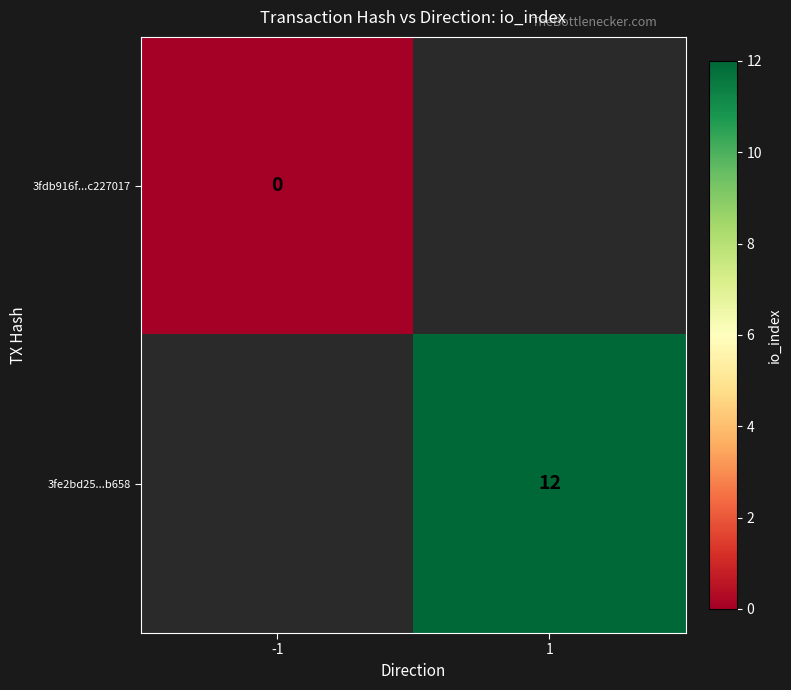

At how many categories does at least one series exceed 11?

1